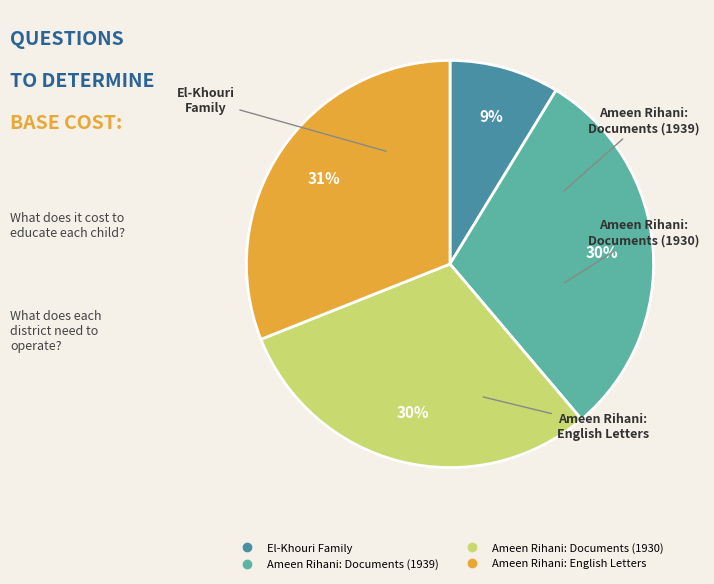

Which has a higher value, Ameen Rihani: Documents (1930) or El-Khouri Family?

Ameen Rihani: Documents (1930)